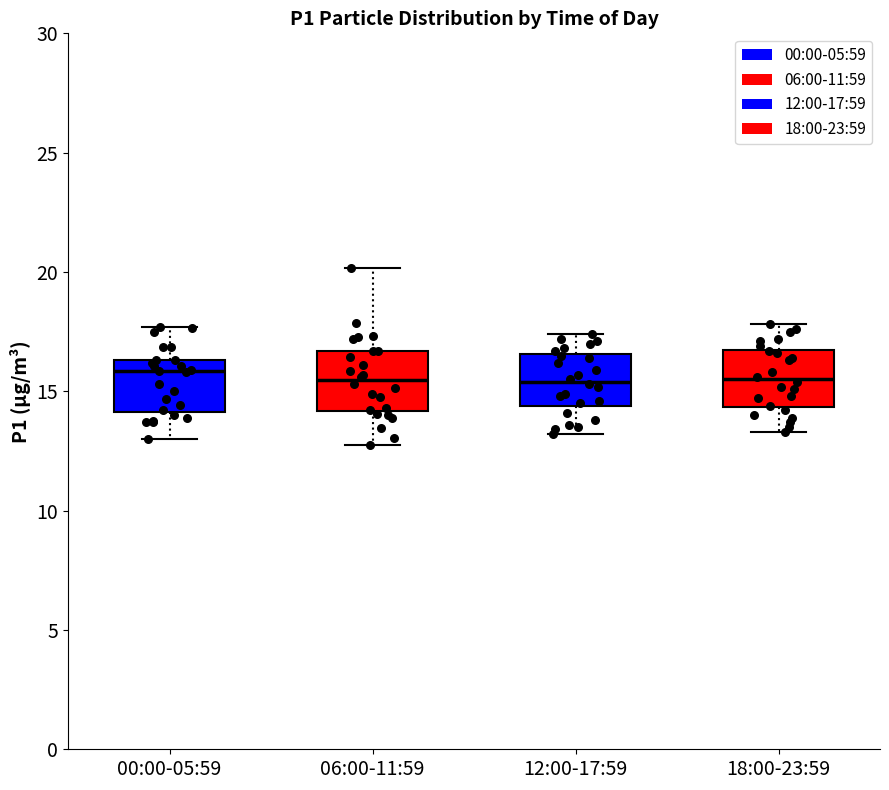

Reading left to right, read every box against the y-axis: the position of its median line, the range the box covers, and the ends of its whiskers. The values are not printed on the chart, so give them approximately, as read against the axis.

00:00-05:59: median 16.0, box 14.0 to 16.5, whiskers 13.0 to 17.5
06:00-11:59: median 15.5, box 14.0 to 16.5, whiskers 13.0 to 20.0
12:00-17:59: median 15.5, box 14.5 to 16.5, whiskers 13.0 to 17.5
18:00-23:59: median 15.5, box 14.5 to 17.0, whiskers 13.5 to 18.0